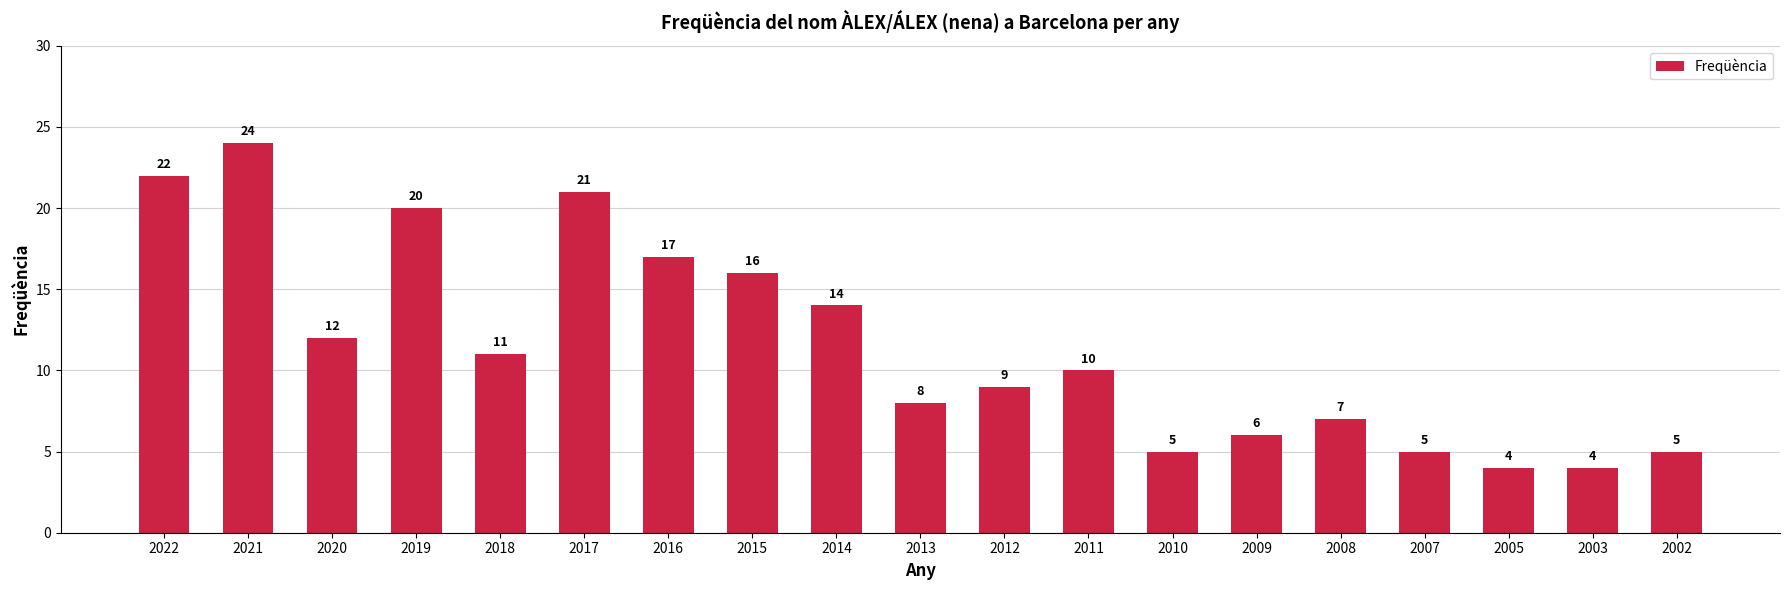

What is the value of the 15th bar from the left?

7